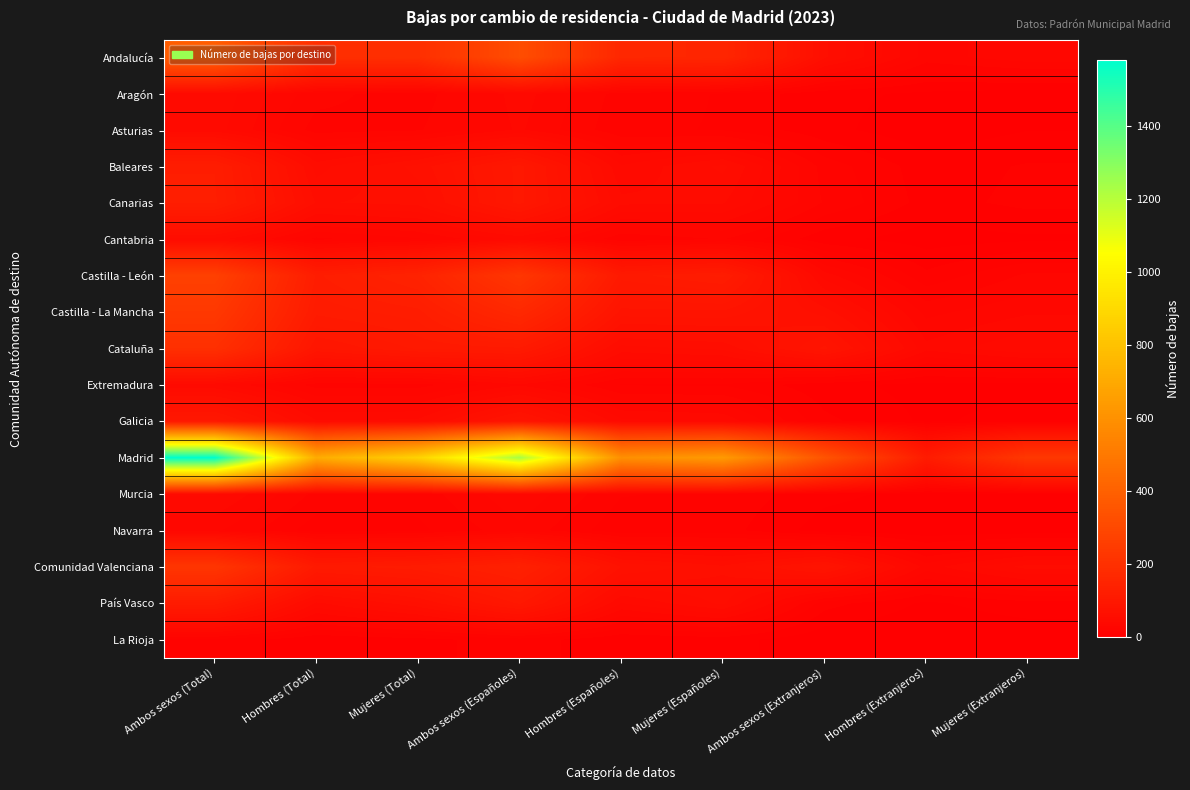

Between Hombres (Total) and Mujeres (Extranjeros), which series saw the biggest shift?

Madrid